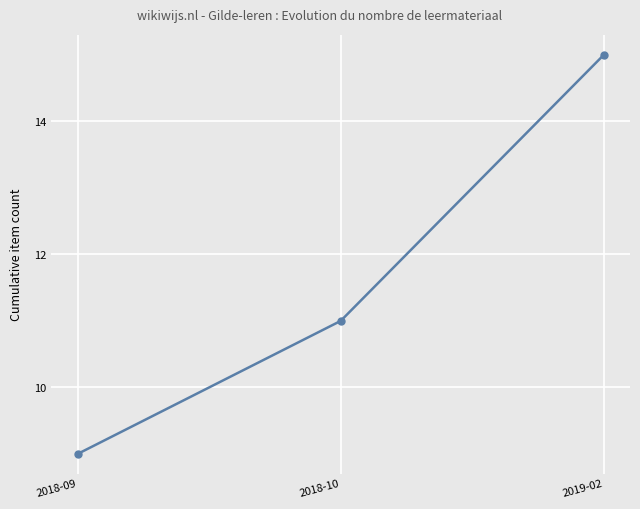

What is the average value?

12